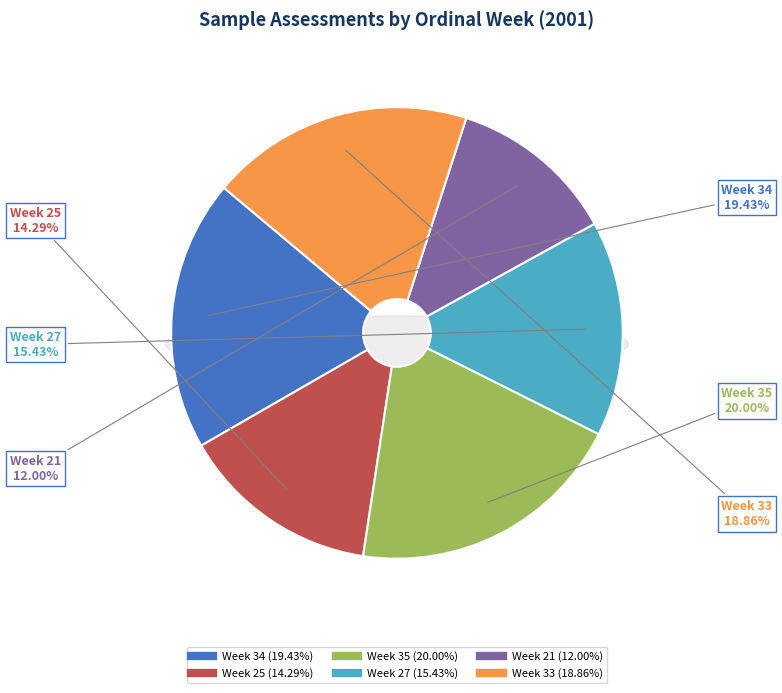

Is it true that Week 21 is 5% of the pie?

False